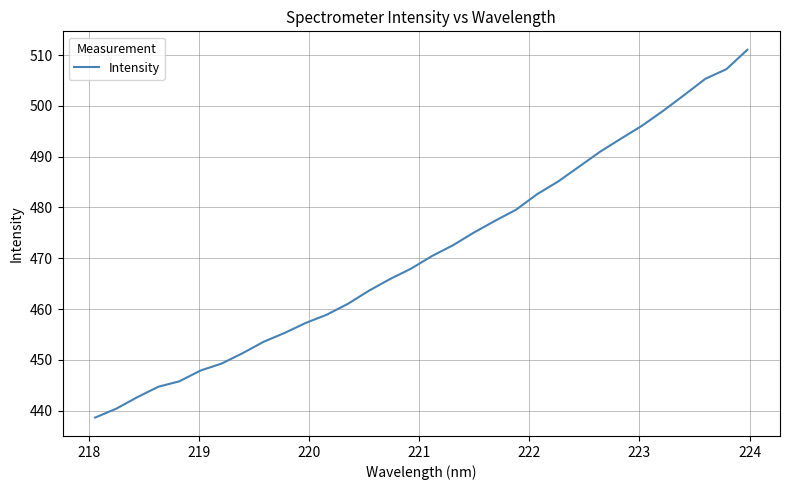

What is the maximum value shown in the chart?

511.0